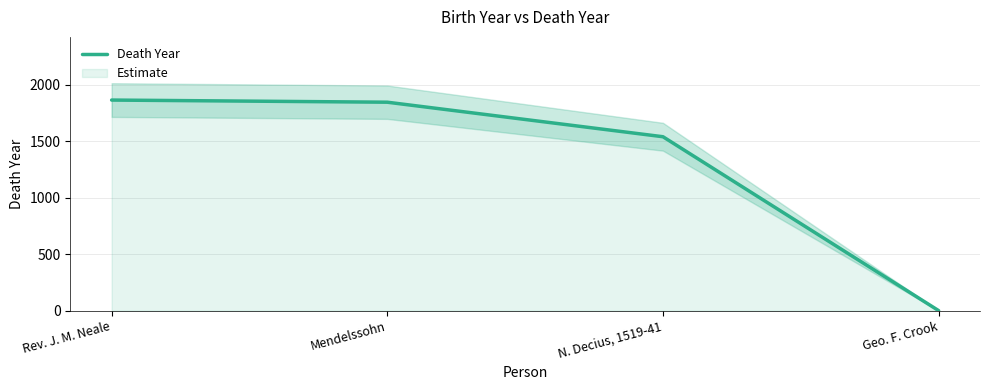

What is the change in value from Rev. J. M. Neale to N. Decius, 1519-41?

-325